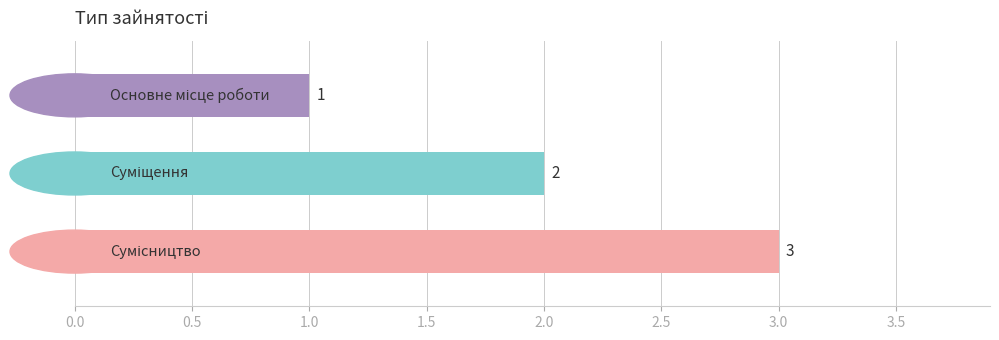

What is the value of the 1st bar from the top?

1